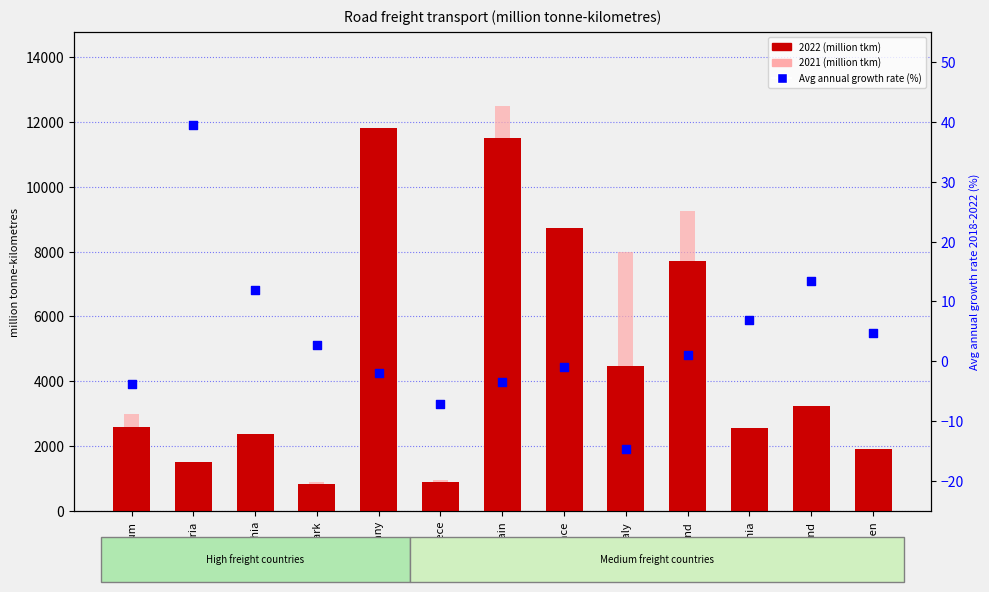

At how many categories does at least one series exceed 3370?

5